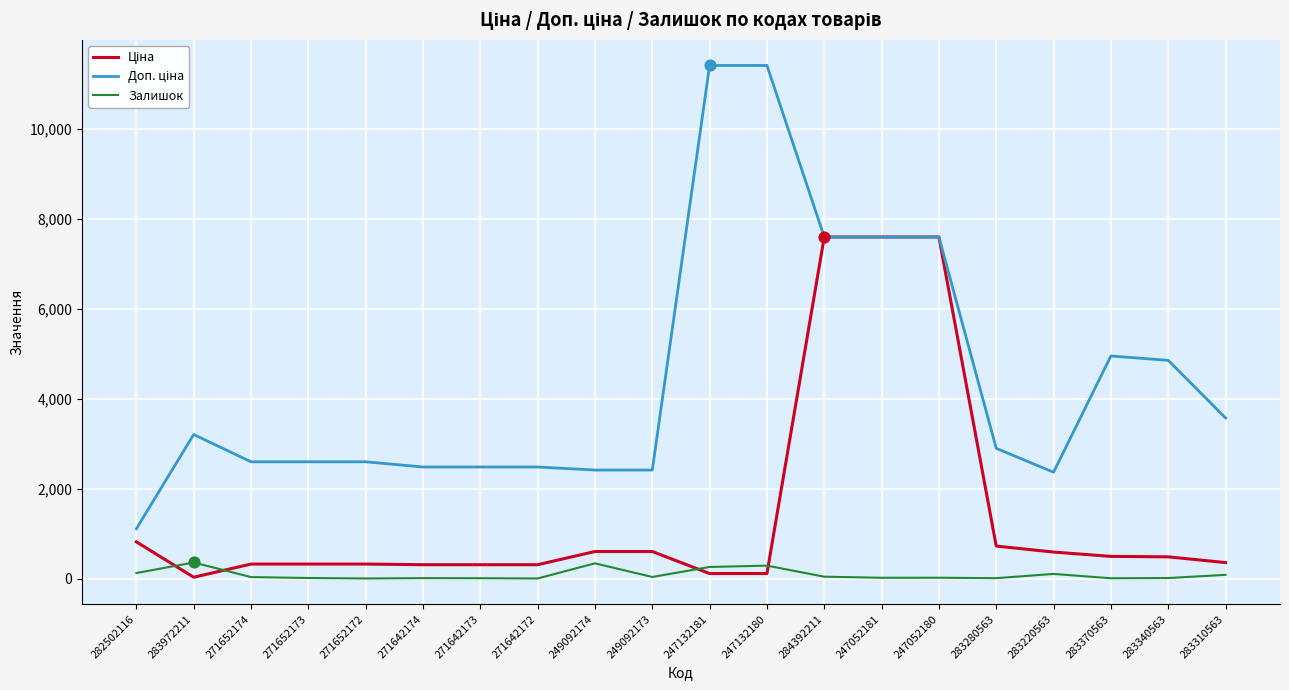

What is the total value across all series at 249092174?

3359.6